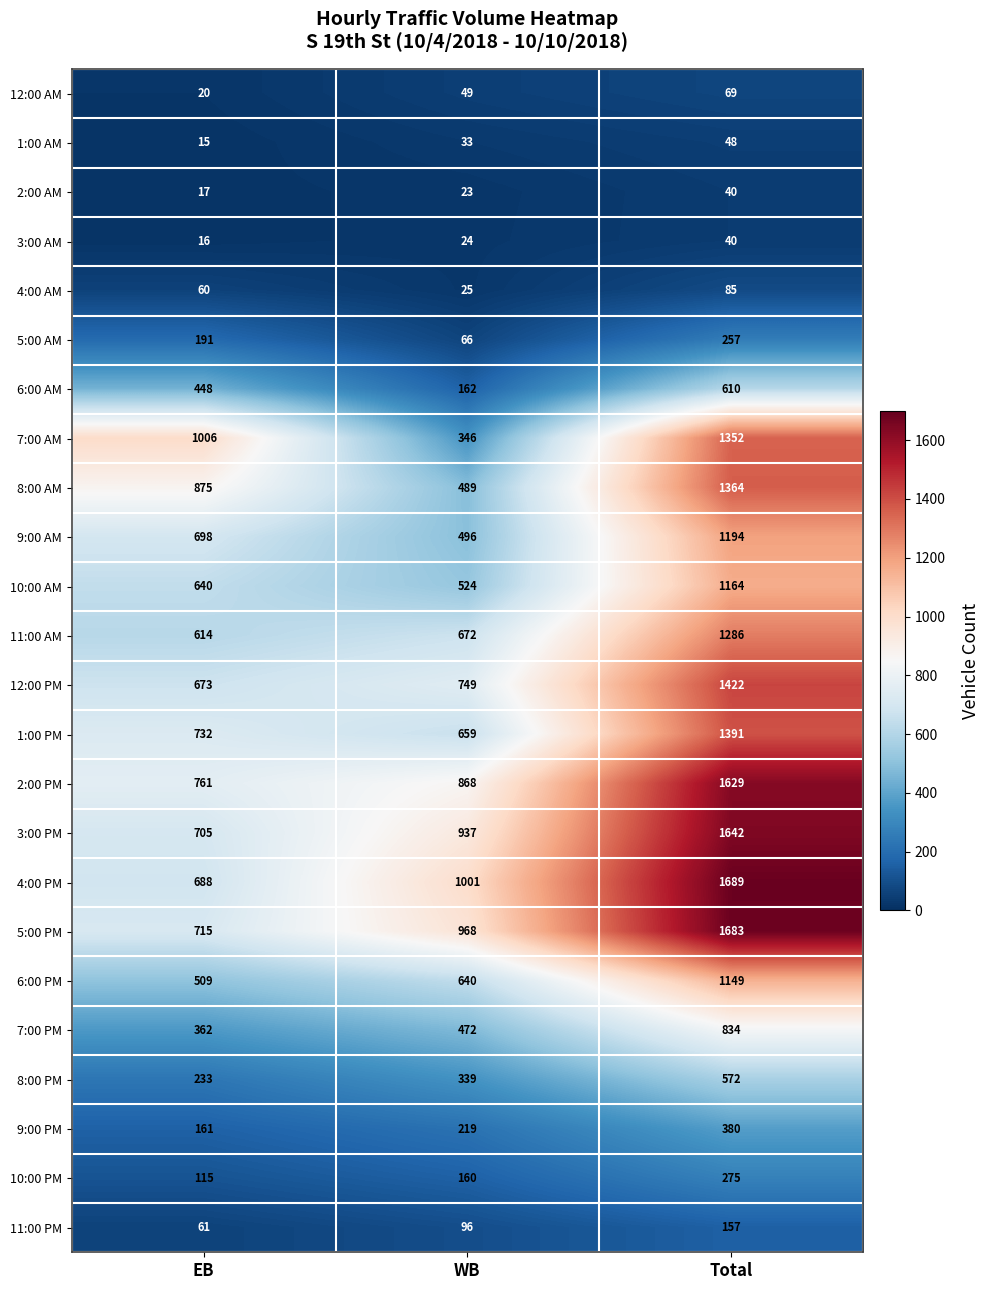

Which series has the largest range (max minus min)?

7:00 AM